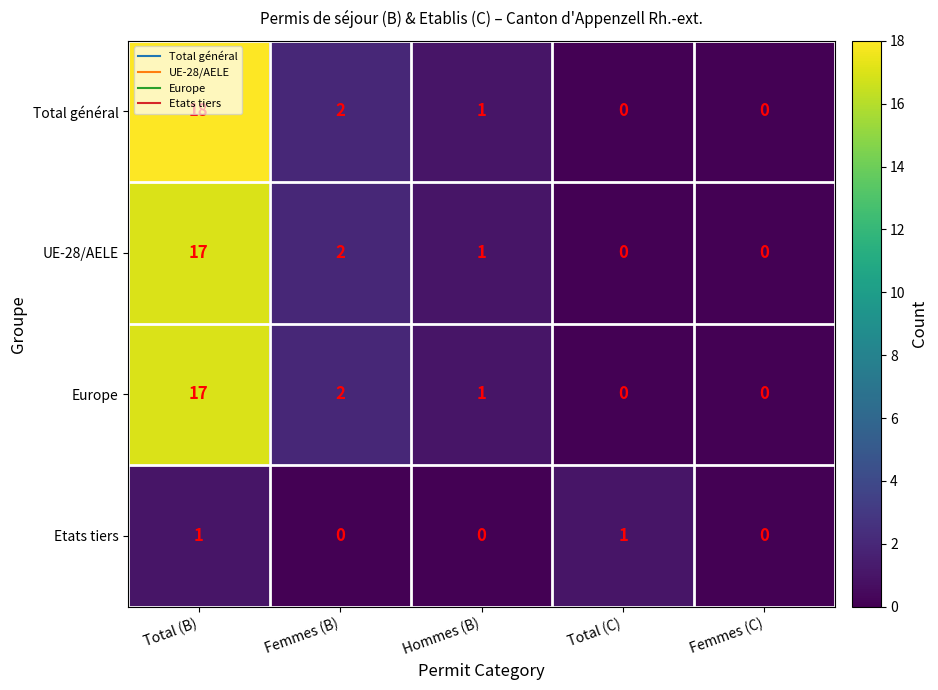

How many series are shown in this chart?

4